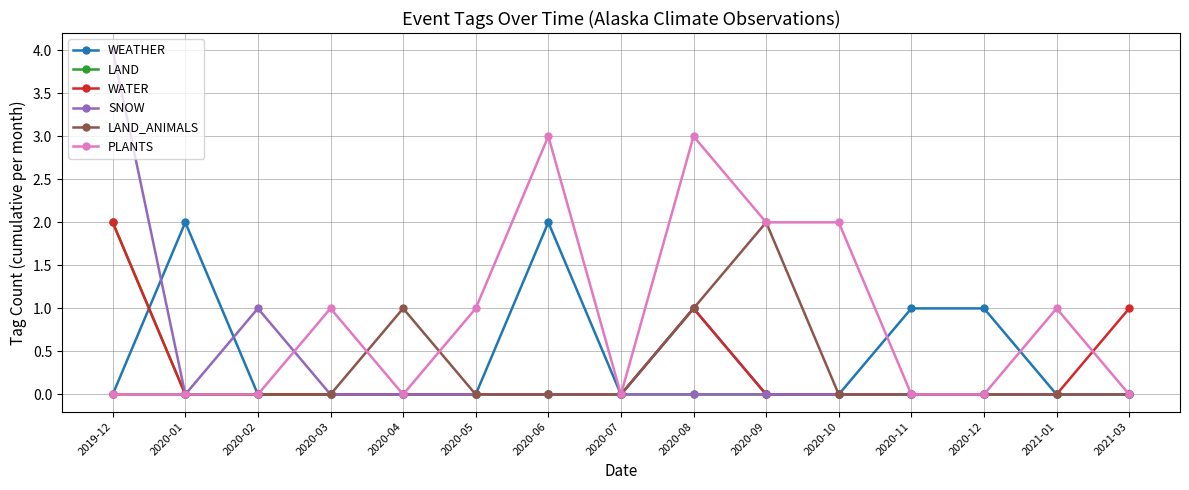

Where is the first local minimum for SNOW?

2020-01